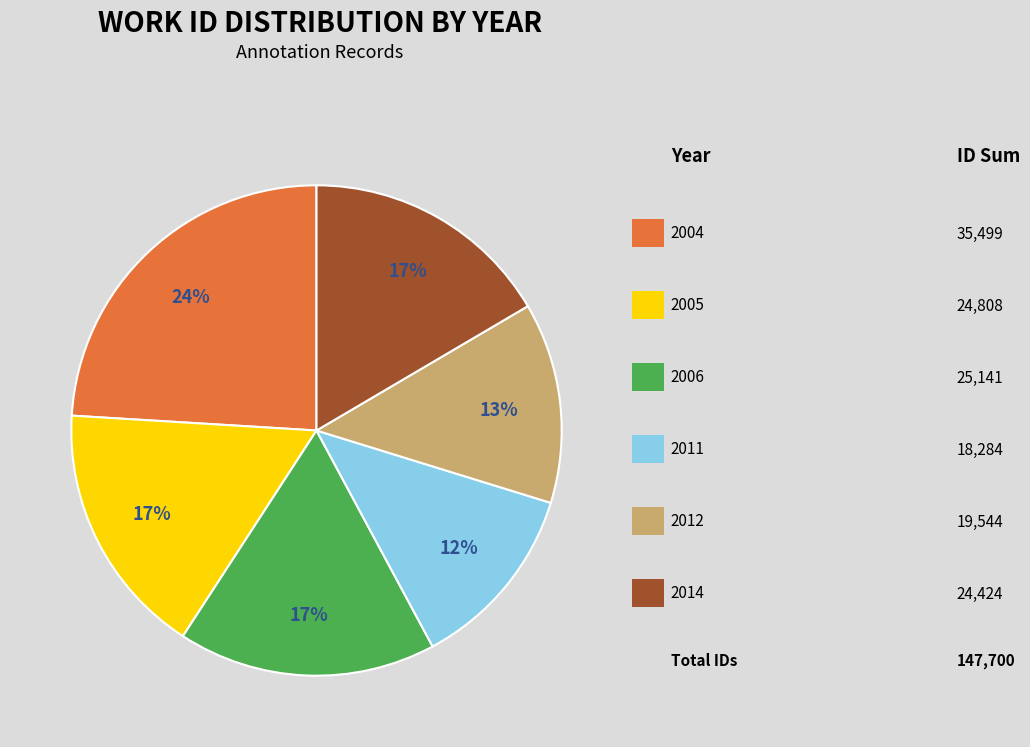

Is there any slice that represents more than half of the pie?

No